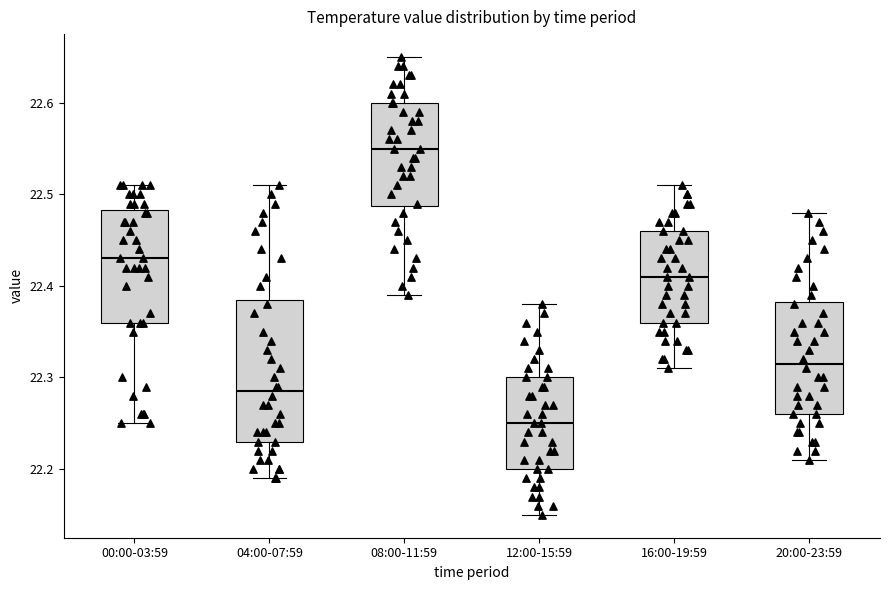

Reading left to right, read every box against the y-axis: the position of its median line, the range the box covers, and the ends of its whiskers. The values are not printed on the chart, so give them approximately, as read against the axis.

00:00-03:59: median 22.43, box 22.36 to 22.48, whiskers 22.25 to 22.51
04:00-07:59: median 22.29, box 22.23 to 22.39, whiskers 22.19 to 22.51
08:00-11:59: median 22.55, box 22.49 to 22.60, whiskers 22.39 to 22.65
12:00-15:59: median 22.25, box 22.20 to 22.30, whiskers 22.15 to 22.38
16:00-19:59: median 22.41, box 22.36 to 22.46, whiskers 22.31 to 22.51
20:00-23:59: median 22.32, box 22.26 to 22.38, whiskers 22.21 to 22.48